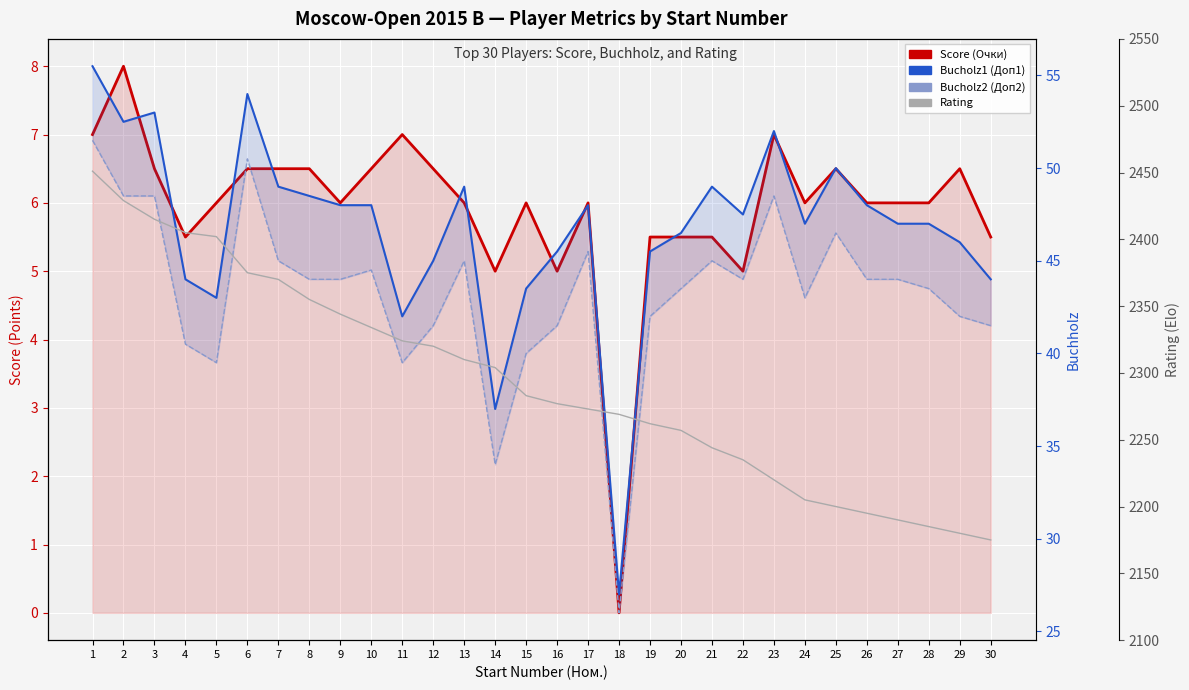

The value of Score (Очки) at 12 is 6.5. True or false?

True